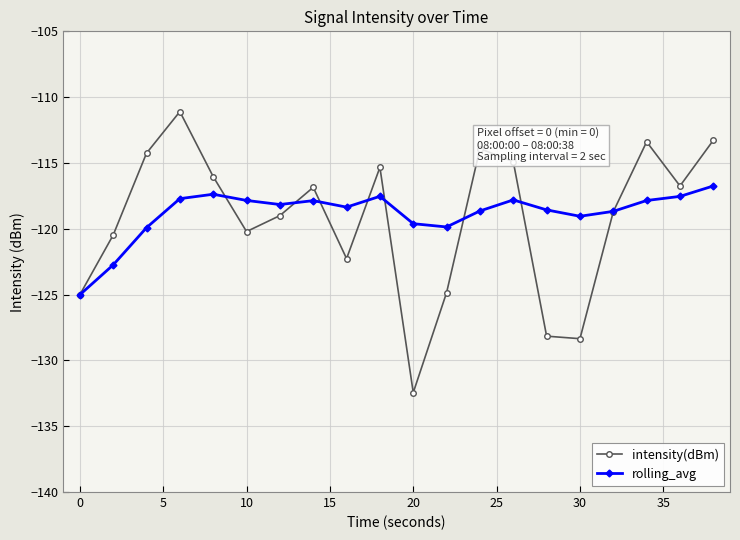

What is the value of the rolling_avg point at the 6th from the left?

-117.8